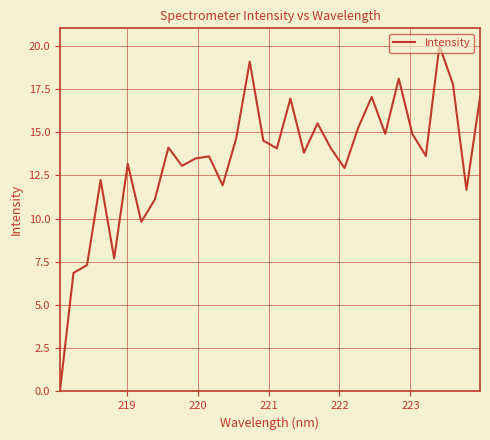

What is the difference between the maximum and minimum values?

20.0